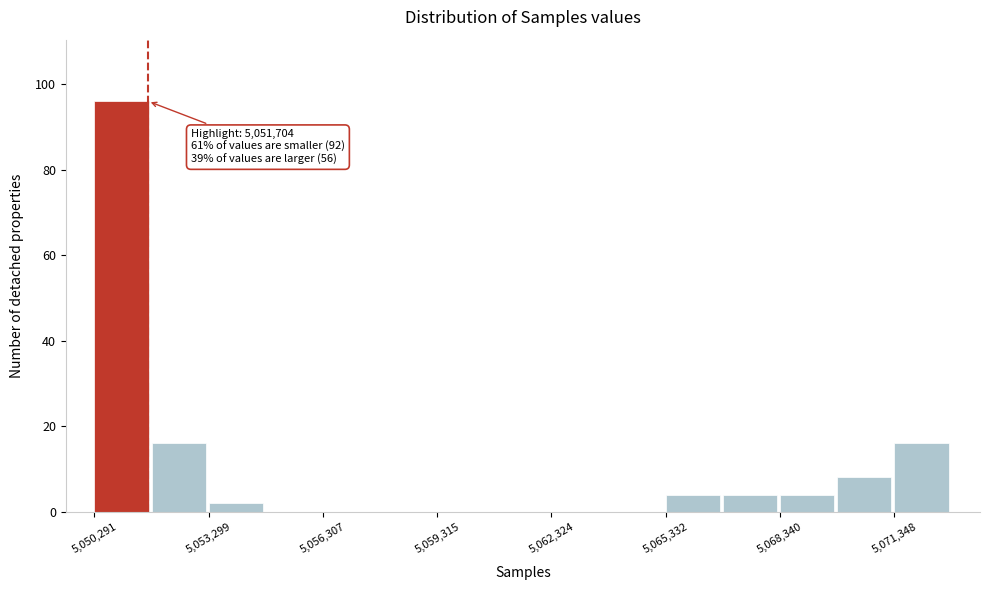

Read against the x-axis, roughly where is the centre of the tallest bar?

5051000